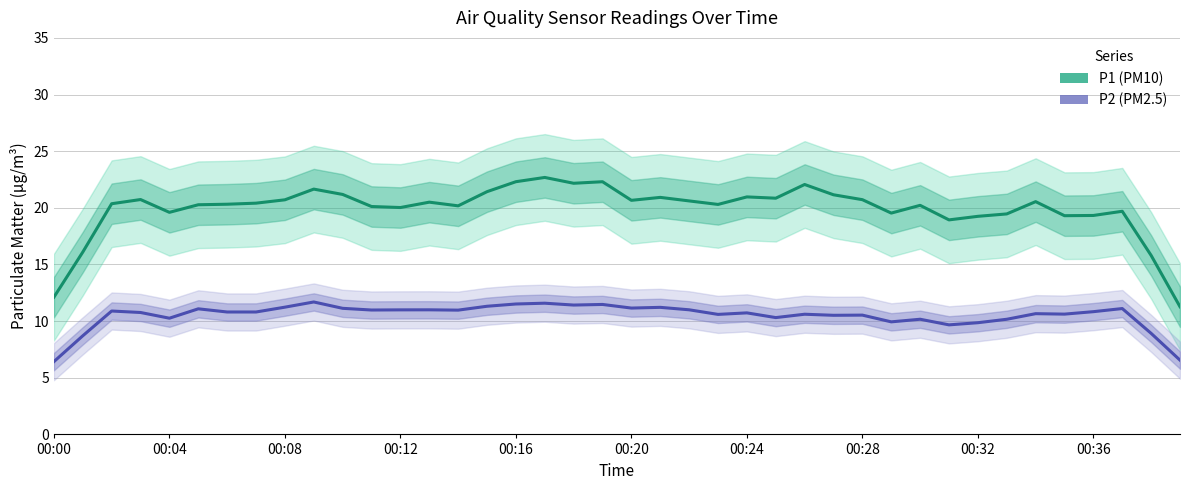

What is the difference between the second highest and second lowest values in the P2 series?

5.0